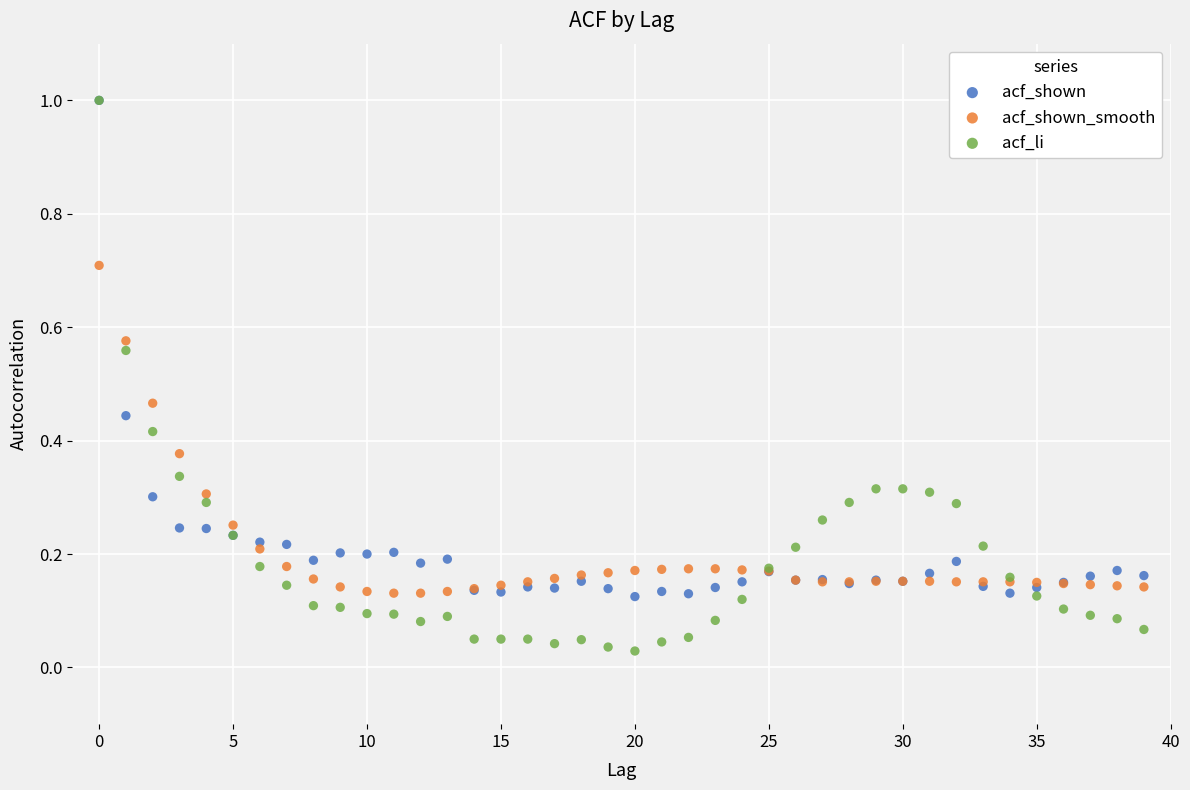

Which series reaches the minimum Y coordinate?

acf_li